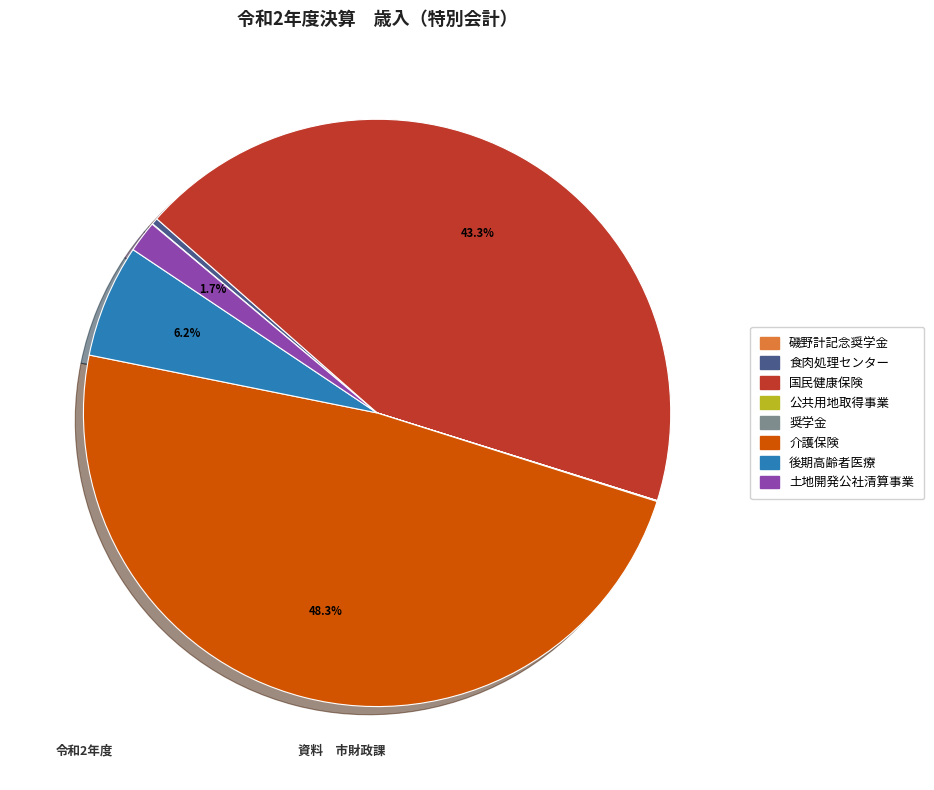

Do 食肉処理センター and 土地開発公社清算事業 together represent more than half of the pie?

No